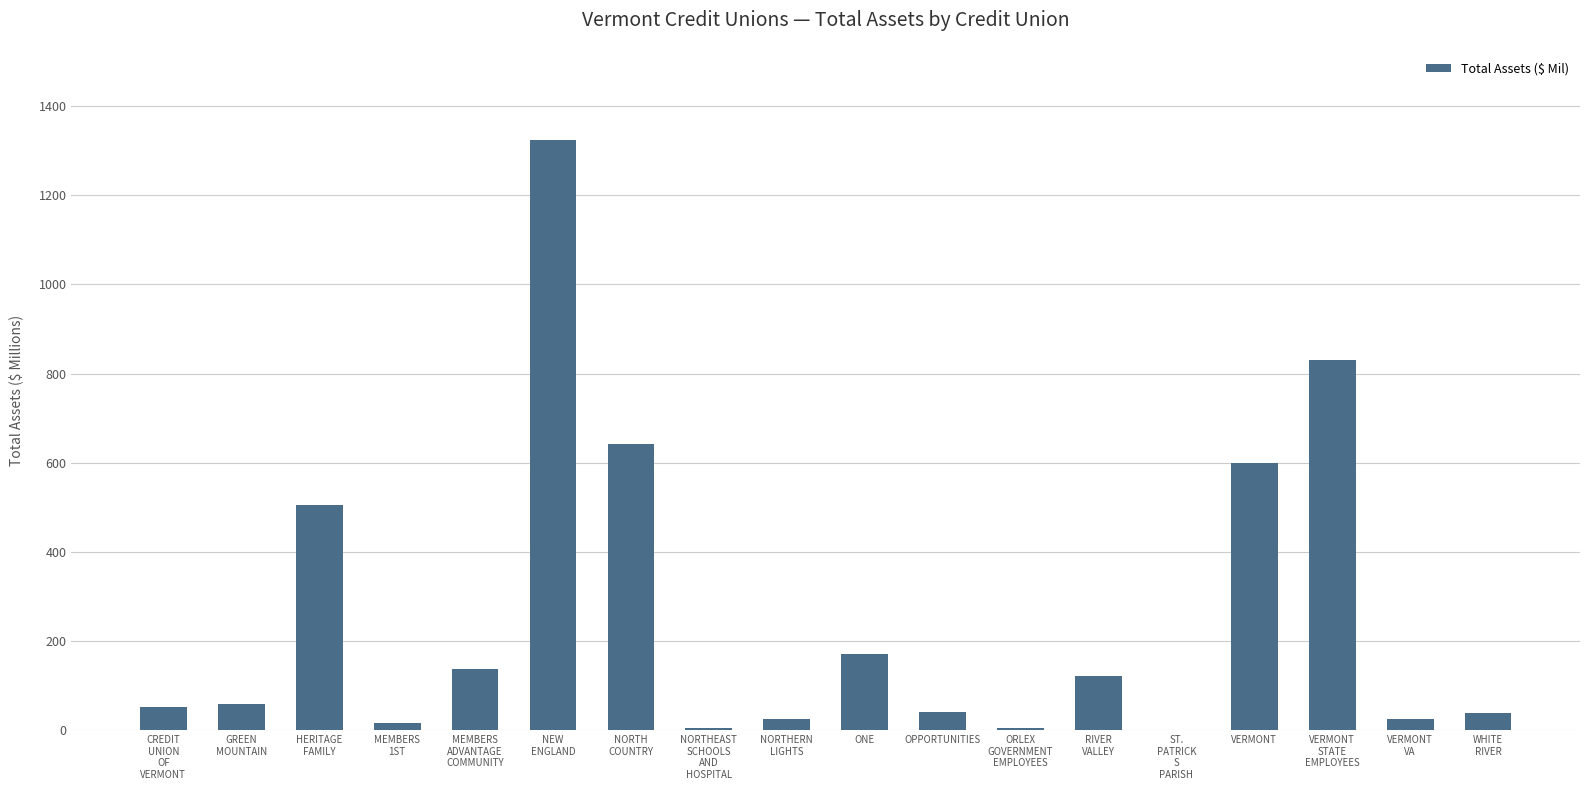

What is the sum of all values?

4599.0